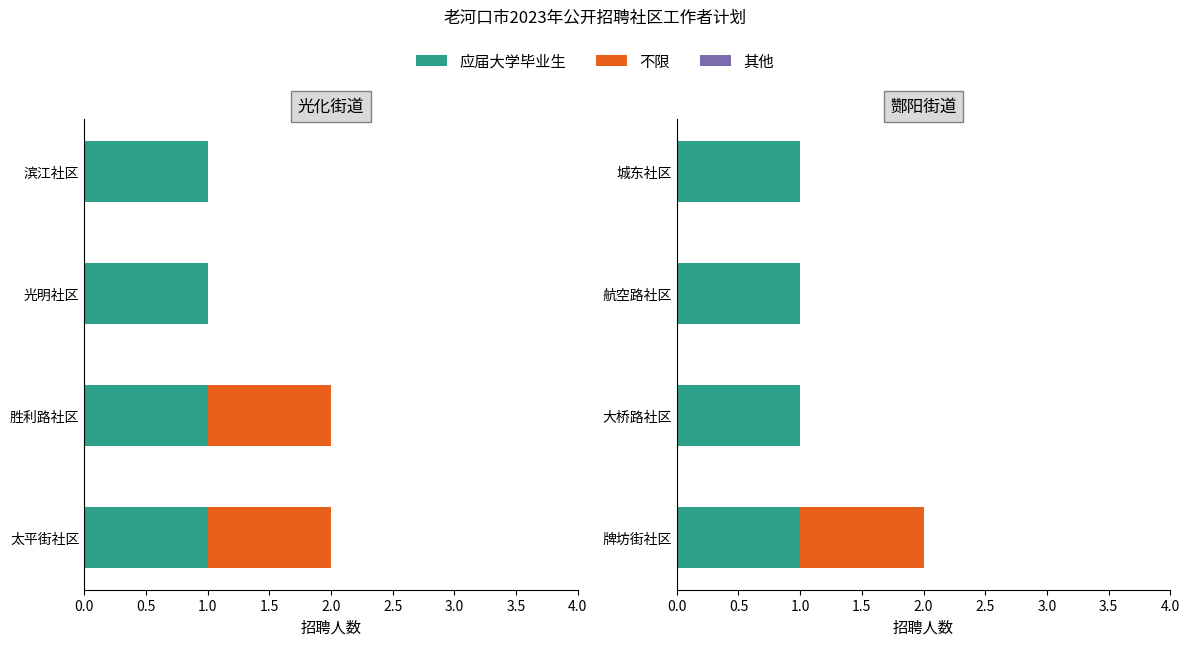

Is the value of 酂阳街道-应届 at 0.0 greater than the value of 光化街道-往届 at 1.5?

Yes